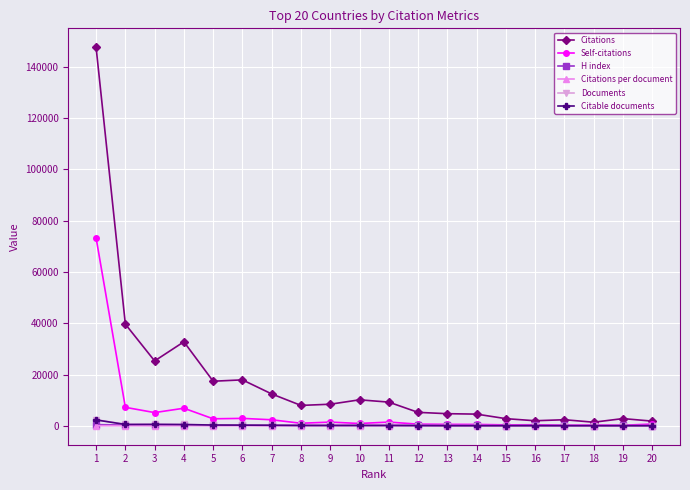

What are all the series names shown in the legend?

Citations, Self-citations, H index, Citations per document, Documents, Citable documents